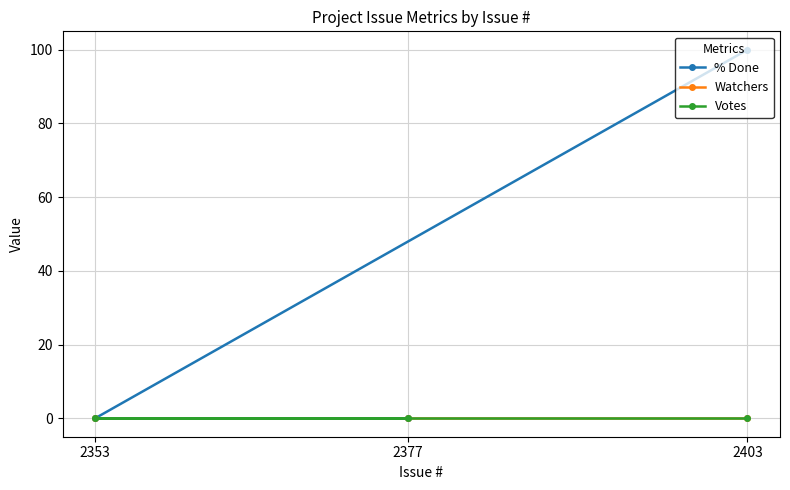

Which category has the highest value across all series?

2403